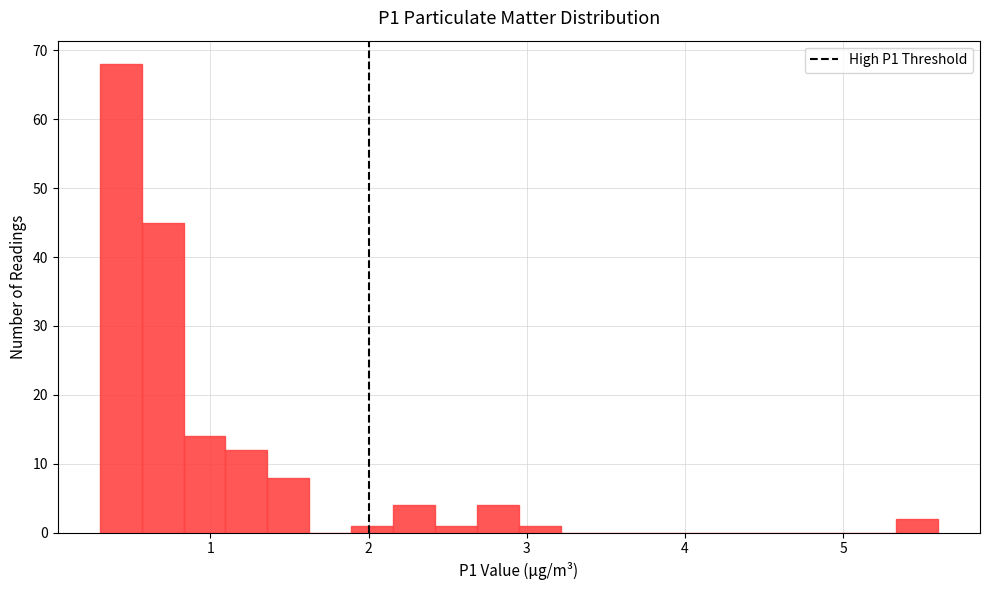

Read against the x-axis, roughly where is the centre of the tallest bar?

0.4